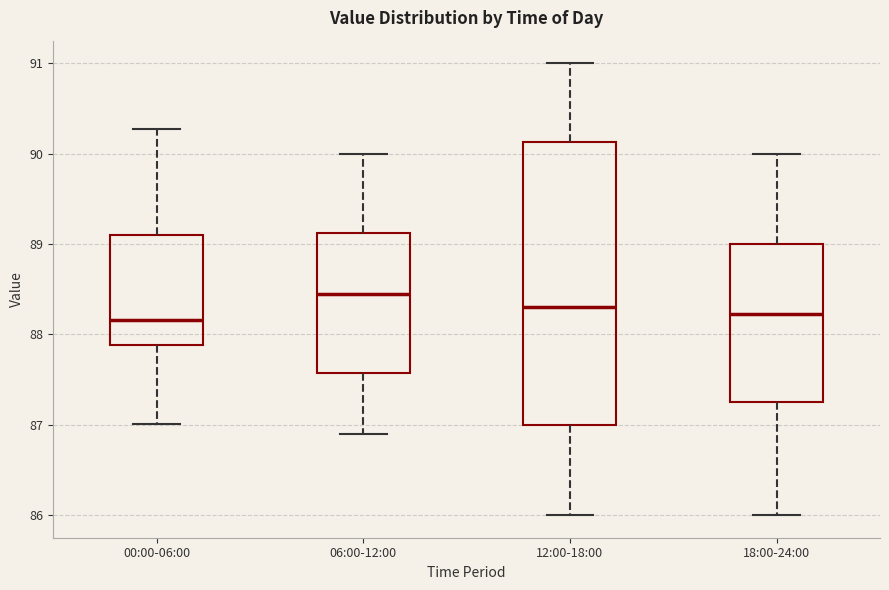

Which box has the highest median line?

06:00-12:00